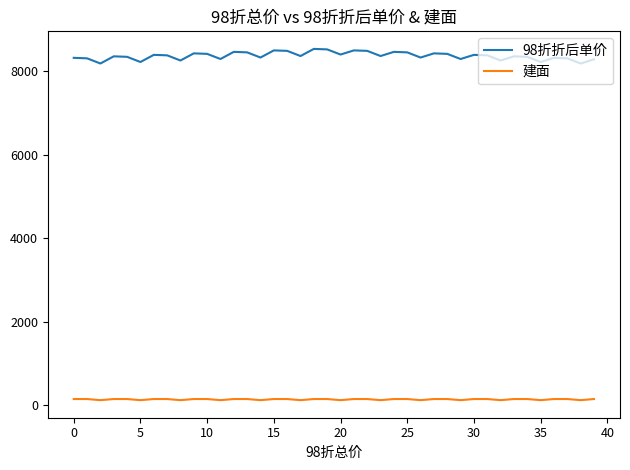

What is the maximum value for 建面?

146.1